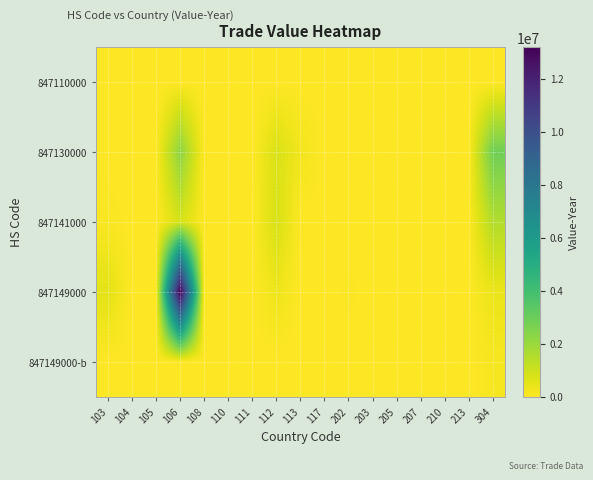

Reading left to right, extract all data points from this chart.

847110000: 103=0	104=0	105=0	106=0	108=0	110=0	111=0	112=0	113=0	117=0	202=0	203=0	205=0	207=0	210=0	213=0	304=498
847130000: 103=455	104=0	105=7052	106=2253388	108=556	110=0	111=0	112=756428	113=265967	117=0	202=0	203=0	205=816	207=0	210=0	213=0	304=2848156
847141000: 103=114976	104=0	105=5358	106=830784	108=1712	110=1368	111=401	112=800337	113=3405	117=1788	202=4703	203=15515	205=51142	207=1987	210=400	213=14181	304=1521363
847149000: 103=561013	104=0	105=53863	106=13189386	108=0	110=0	111=0	112=341463	113=423	117=0	202=76103	203=0	205=10374	207=1801	210=1713	213=24910	304=392940
847149000-b: 103=0	104=0	105=0	106=33385	108=0	110=0	111=0	112=0	113=0	117=0	202=0	203=0	205=0	207=0	210=842	213=0	304=161008